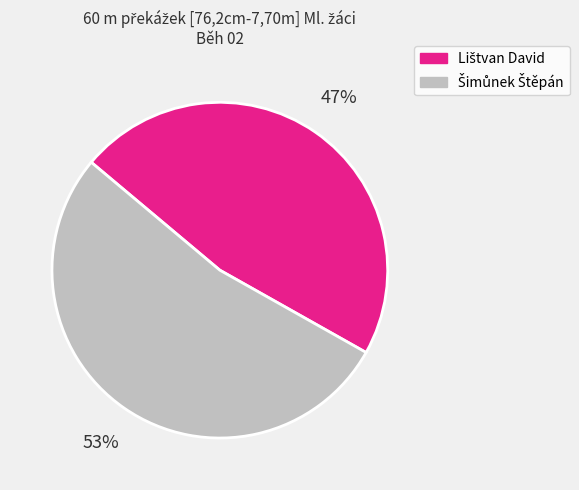

To the nearest percent, what is the difference between the largest and smallest slice percentages?

6%